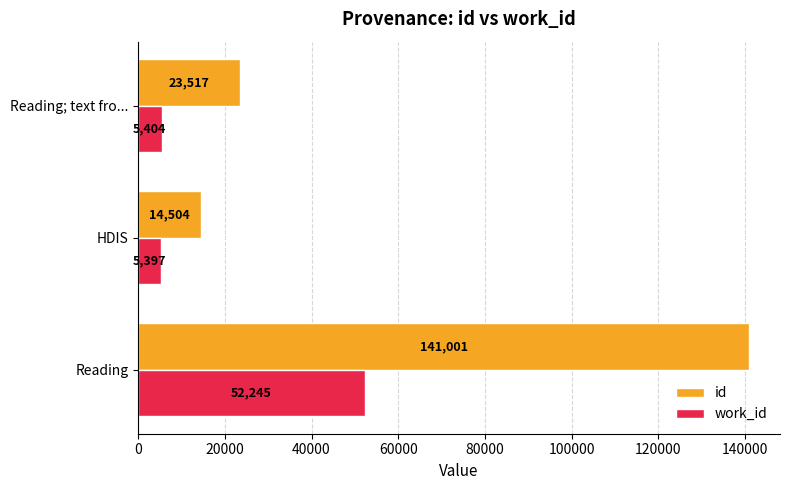

The id series shows 38644 at Reading. True or false?

False